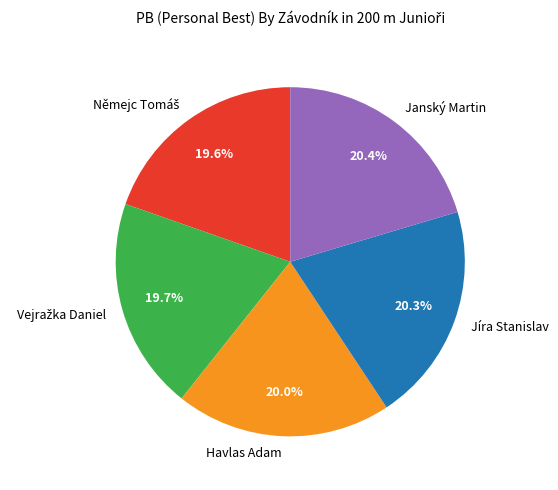

What percentage is the Jíra Stanislav slice, to the nearest percent?

20%